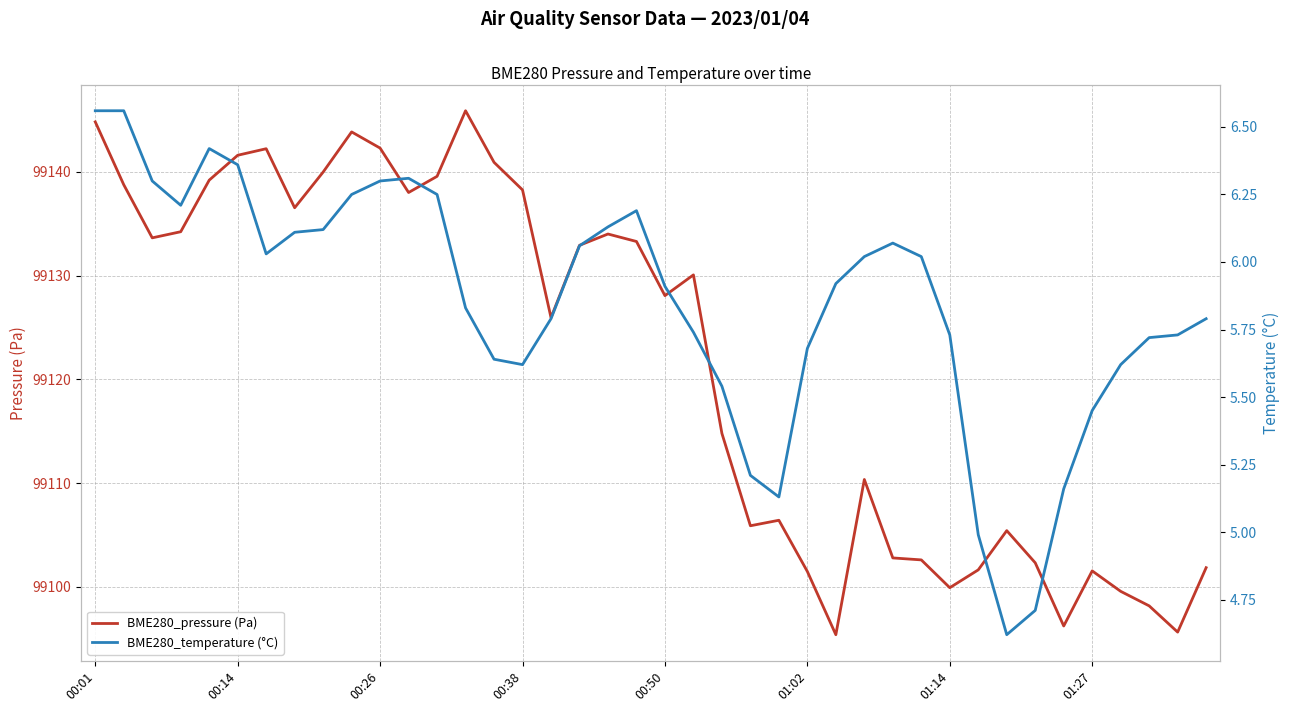

What is the minimum value for BME280_pressure (Pa)?

99095.4